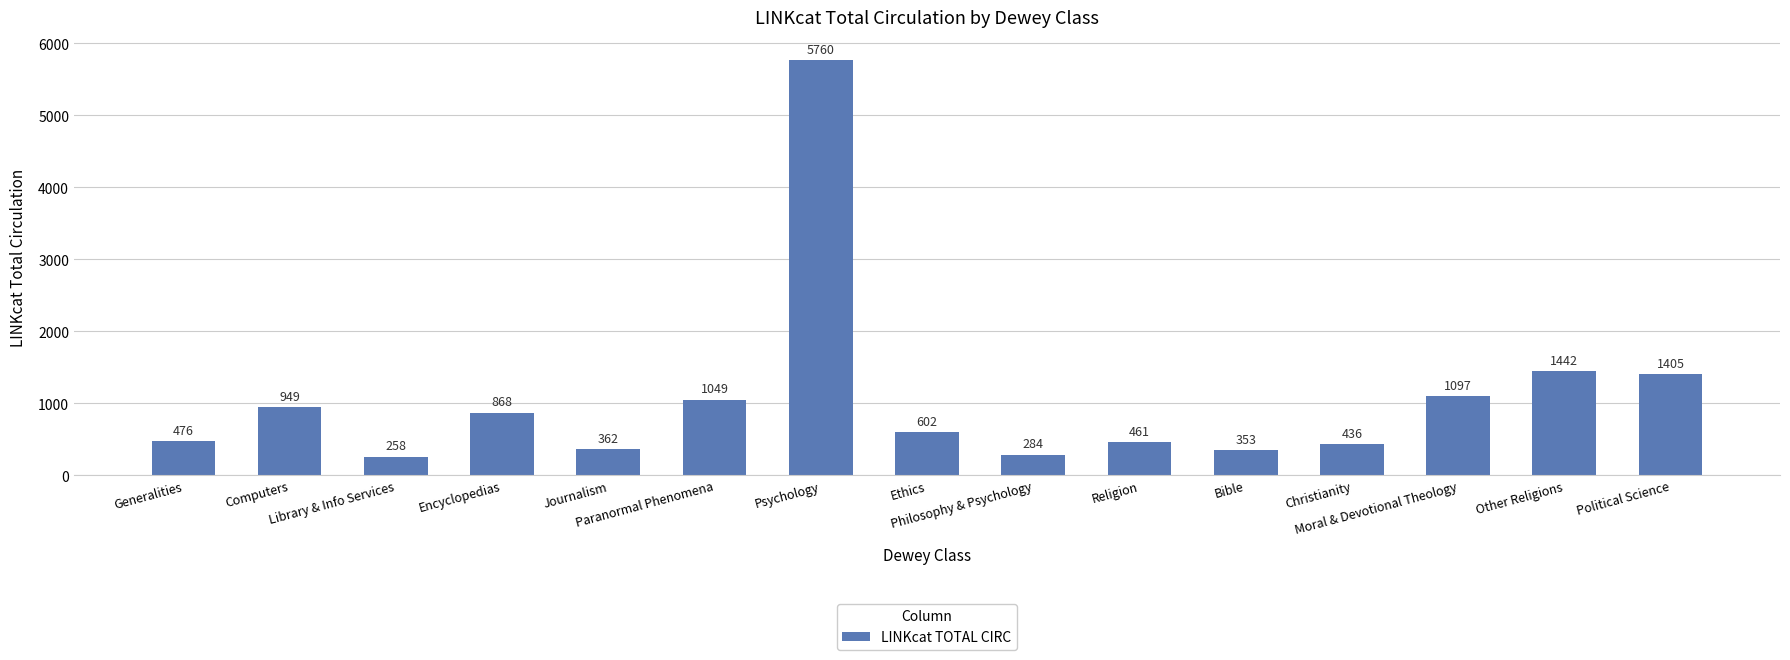

Does the chart contain any negative values?

No